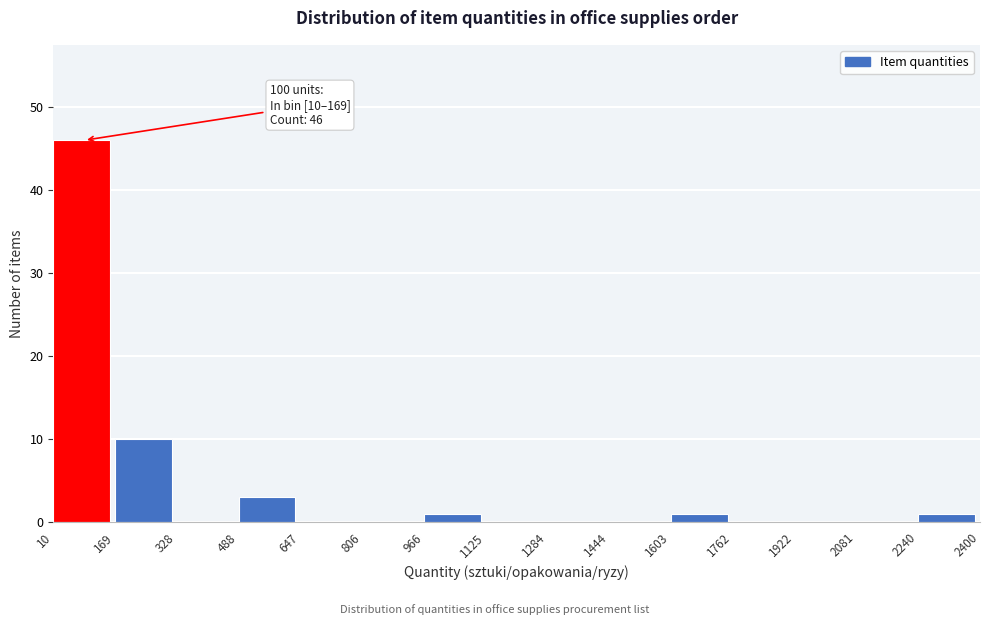

Which range on the x-axis has the tallest bar?

10 to 169